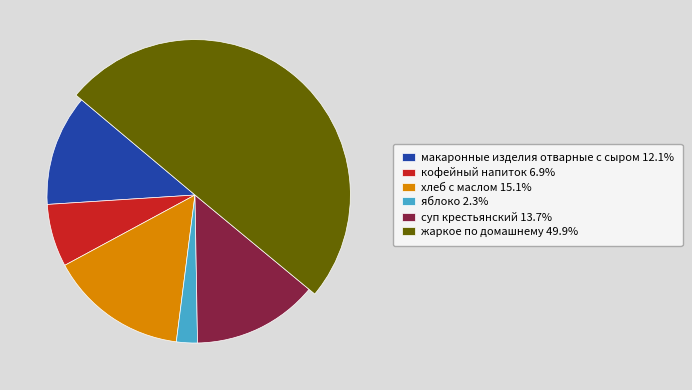

Which slice is the largest?

жаркое по домашнему